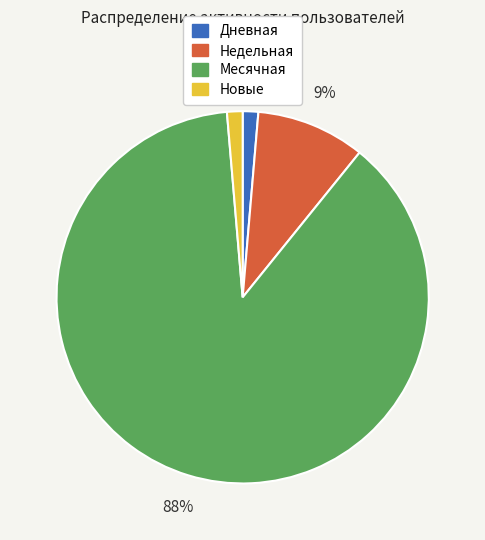

To the nearest percent, what is the average slice percentage?

25%